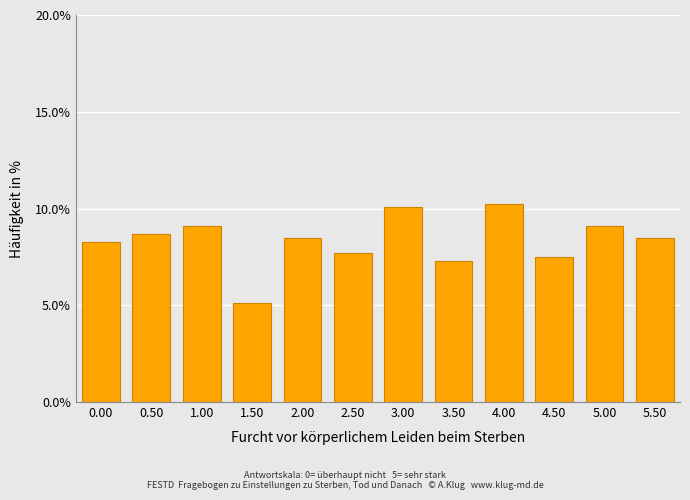

Reading right to left, what are all the values shown in this chart?

8.5	9.1	7.5	10.3	7.3	10.1	7.7	8.5	5.1	9.1	8.7	8.3